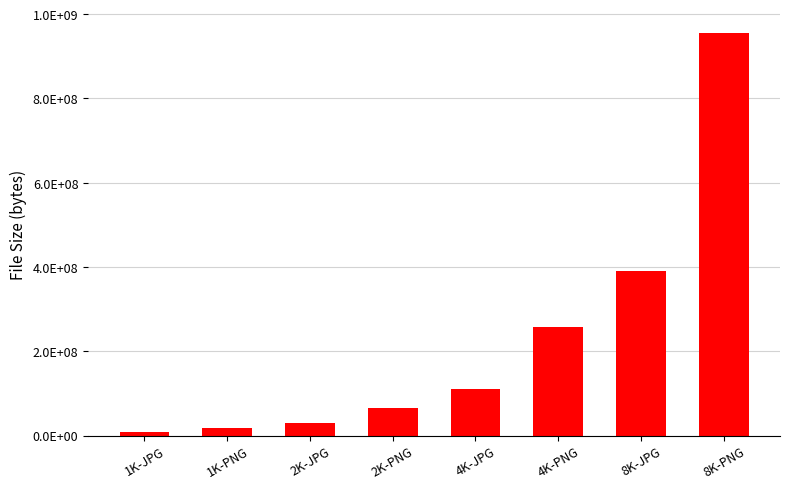

What position from the left is 1K-PNG?

2